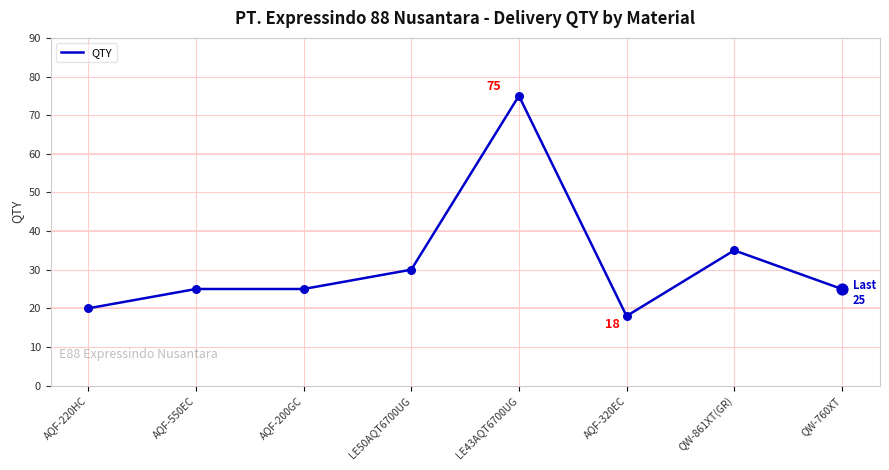

Approximately how many times larger is the value at AQF-220HC compared to AQF-200GC?

0.8